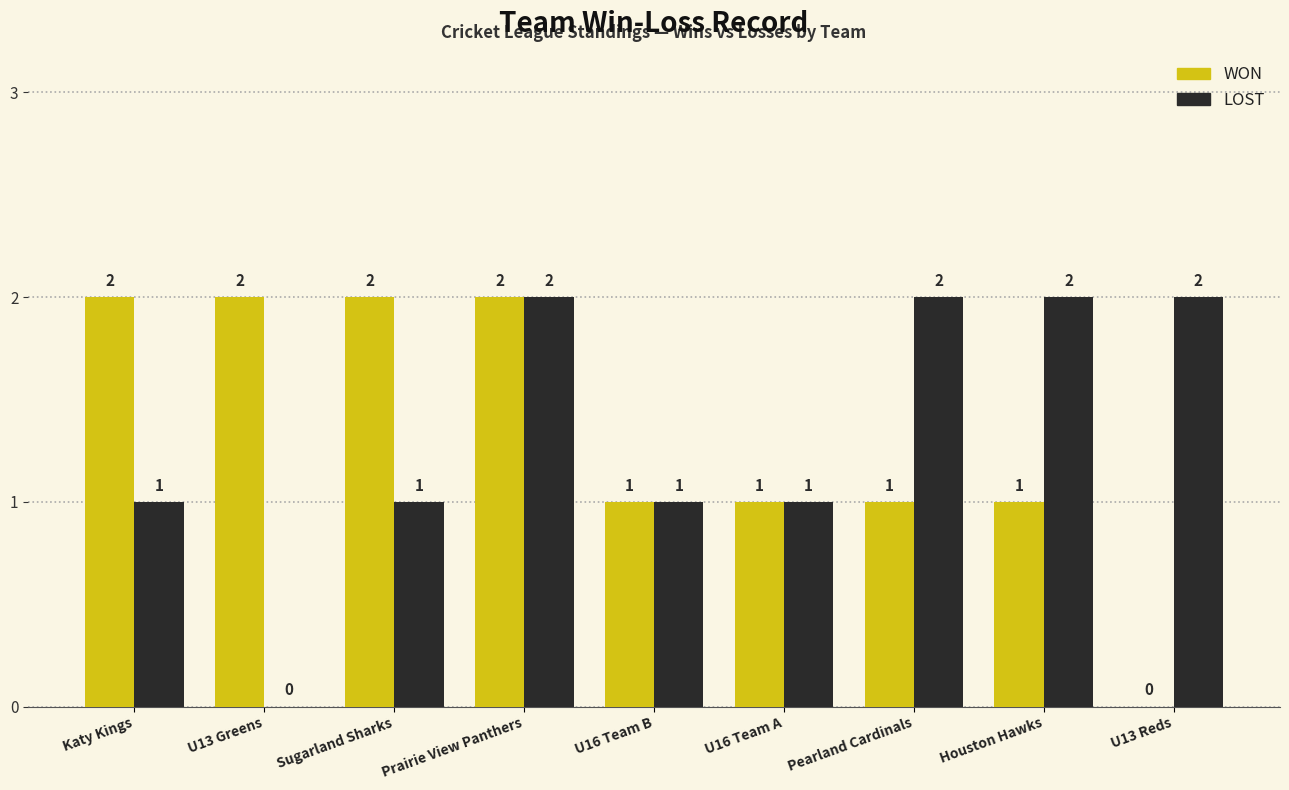

Reading left to right, extract all data points from this chart.

WON: Katy Kings=2	U13 Greens=2	Sugarland Sharks=2	Prairie View Panthers=2	U16 Team B=1	U16 Team A=1	Pearland Cardinals=1	Houston Hawks=1	U13 Reds=0
LOST: Katy Kings=1	U13 Greens=0	Sugarland Sharks=1	Prairie View Panthers=2	U16 Team B=1	U16 Team A=1	Pearland Cardinals=2	Houston Hawks=2	U13 Reds=2